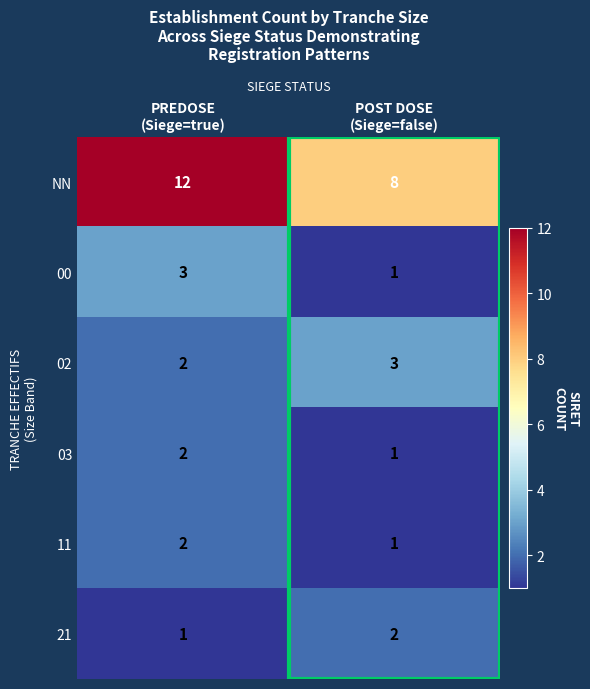

What is the sum of all 03 values?

3